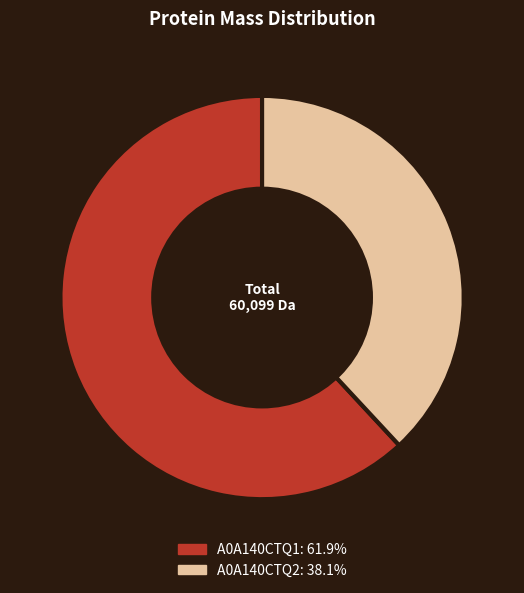

Is the sum of A0A140CTQ1 and A0A140CTQ2 greater than half?

Yes